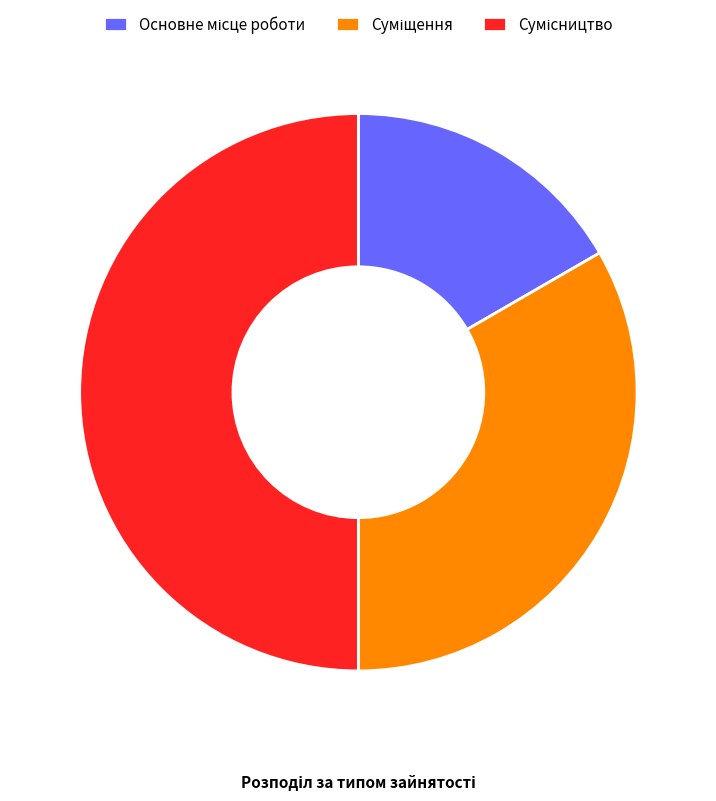

To the nearest percent, what percentage of the pie is Основне місце роботи?

17%